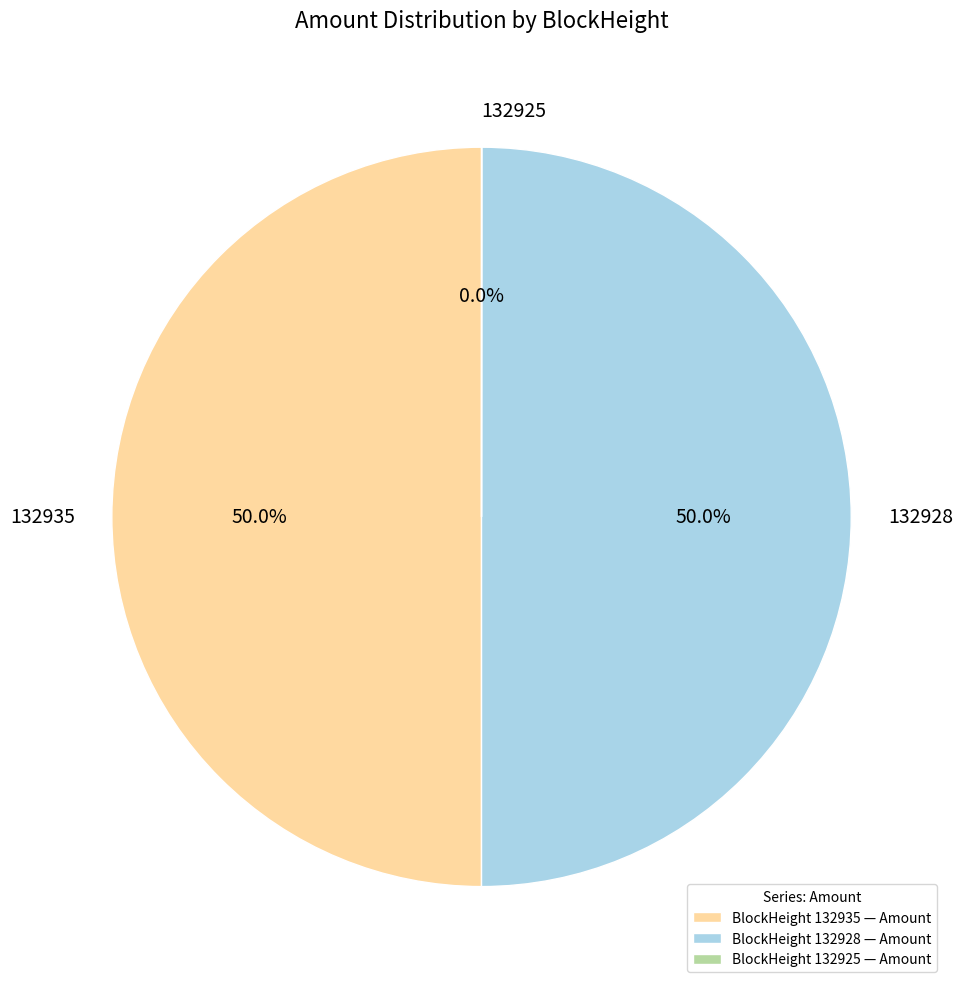

Approximately how many times larger is the value at 132928 compared to 132935?

1.0